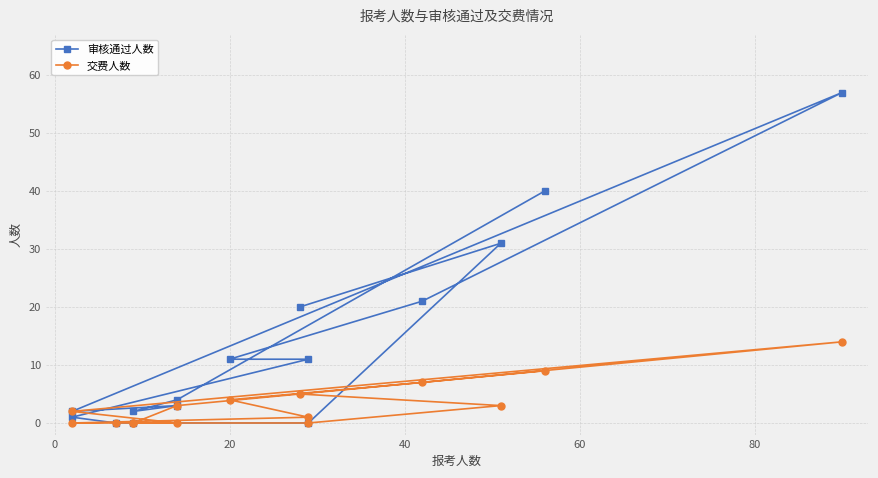

True or false: 审核通过人数 has more than 2 points higher than both neighbors.

True